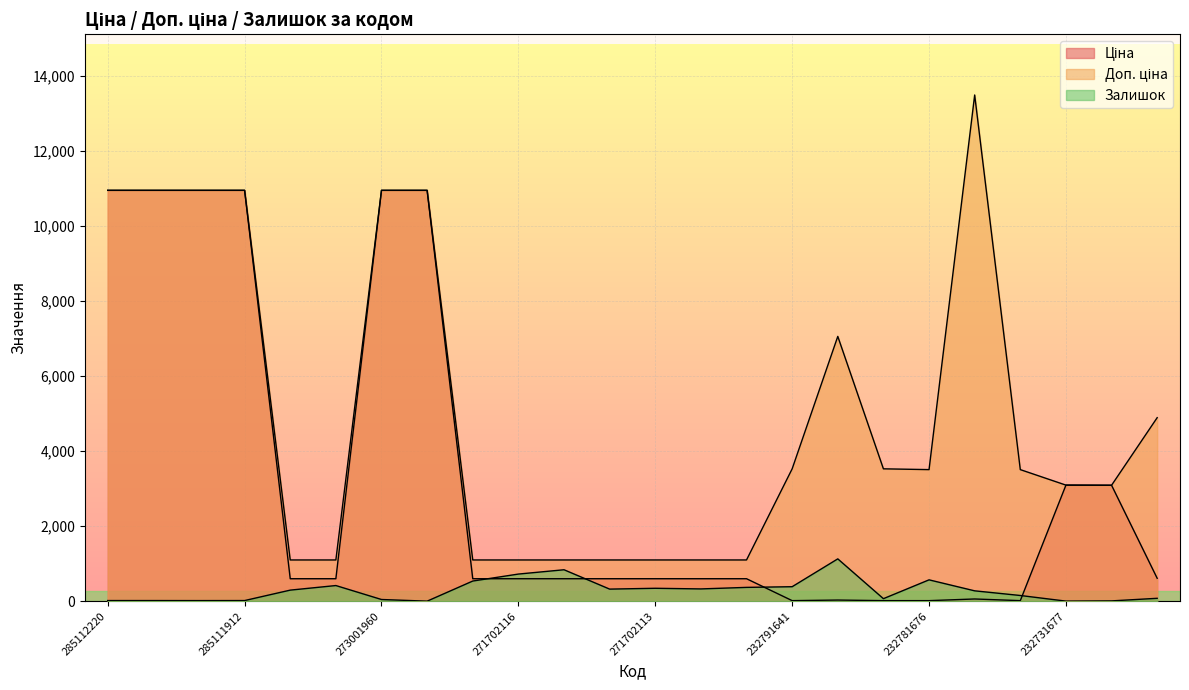

Which series has the largest total across all categories?

Доп. ціна